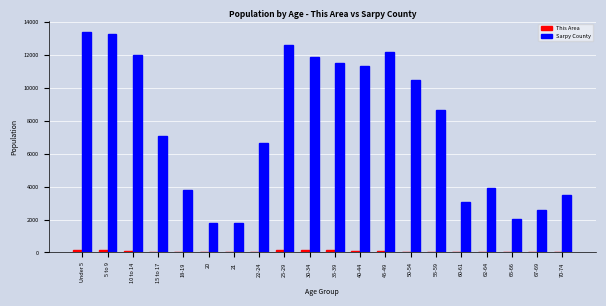

Which series has the largest total across all categories?

Sarpy County